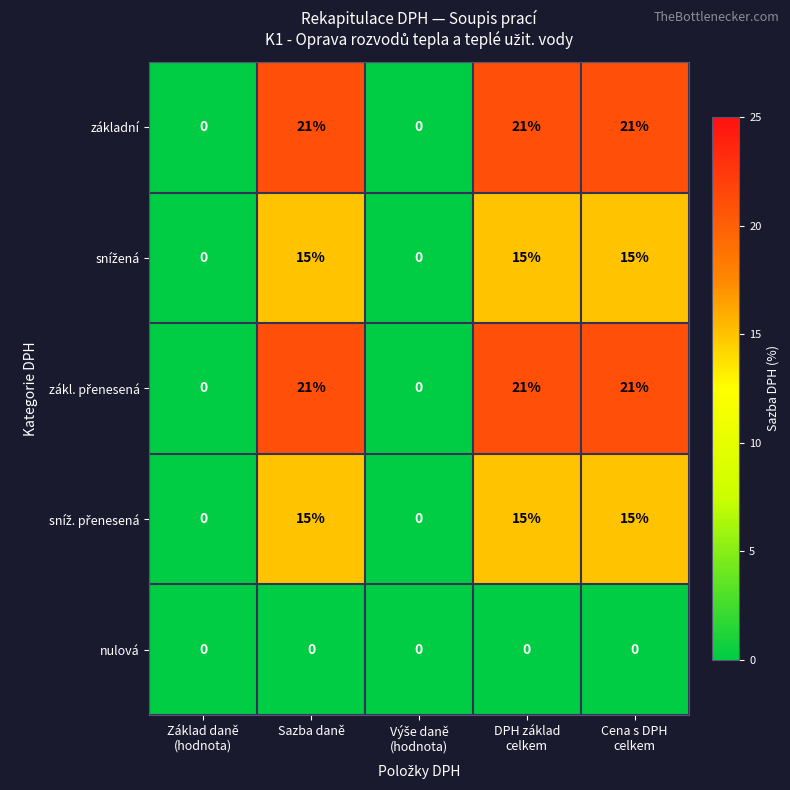

What is the maximum value shown in the chart?

21